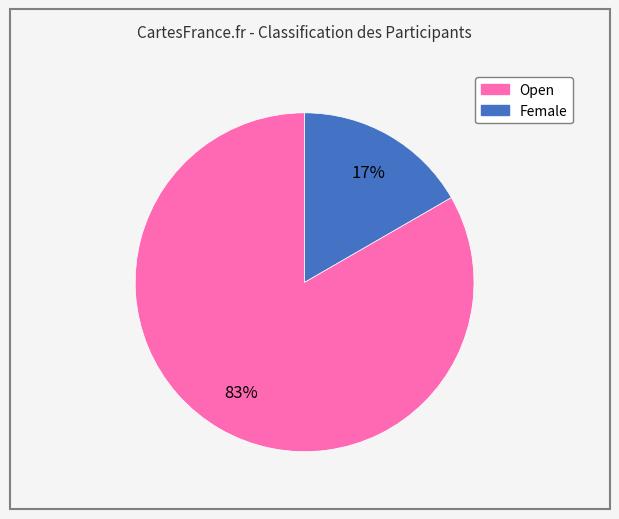

How many segments does this pie chart have?

2